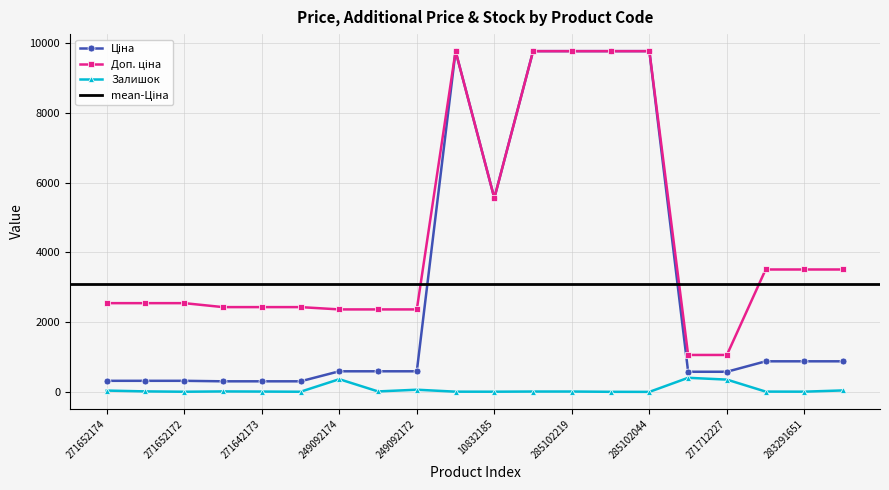

What is the difference between the maximum and second lowest values in the Ціна series?

9471.4